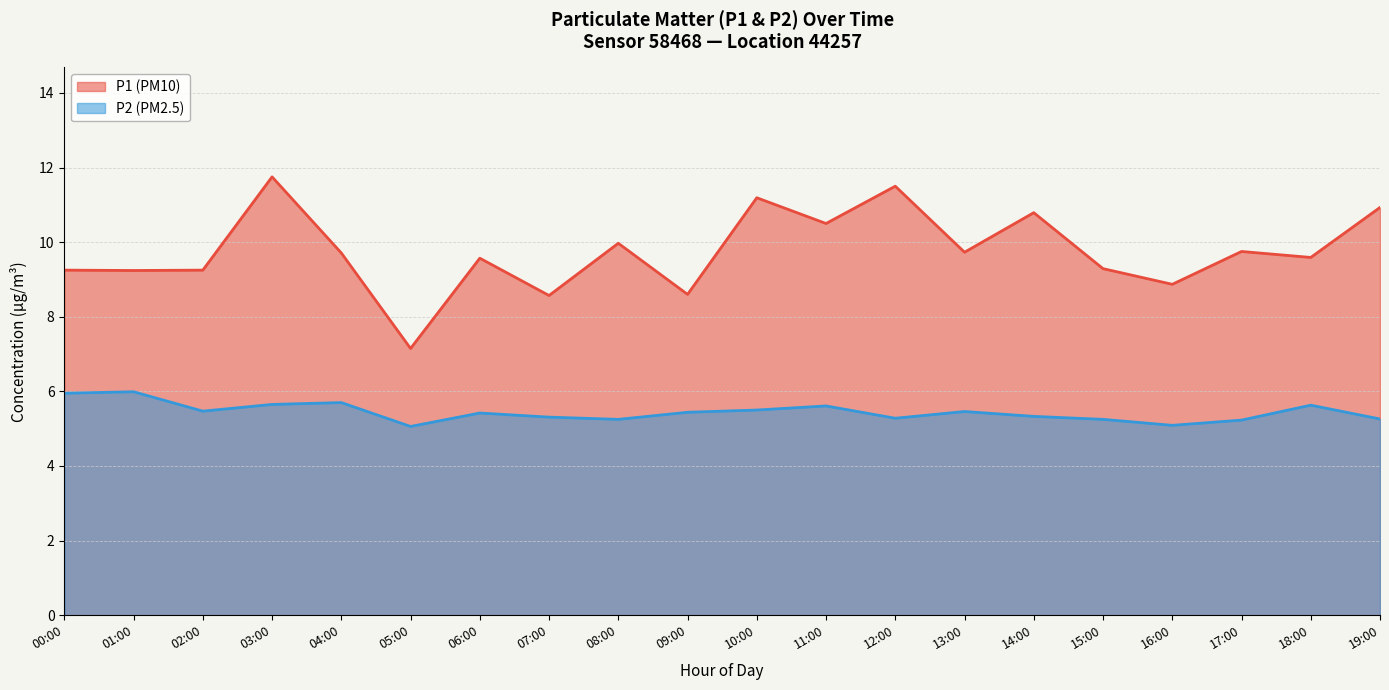

What are all the series names shown in the legend?

P1 (PM10), P2 (PM2.5)